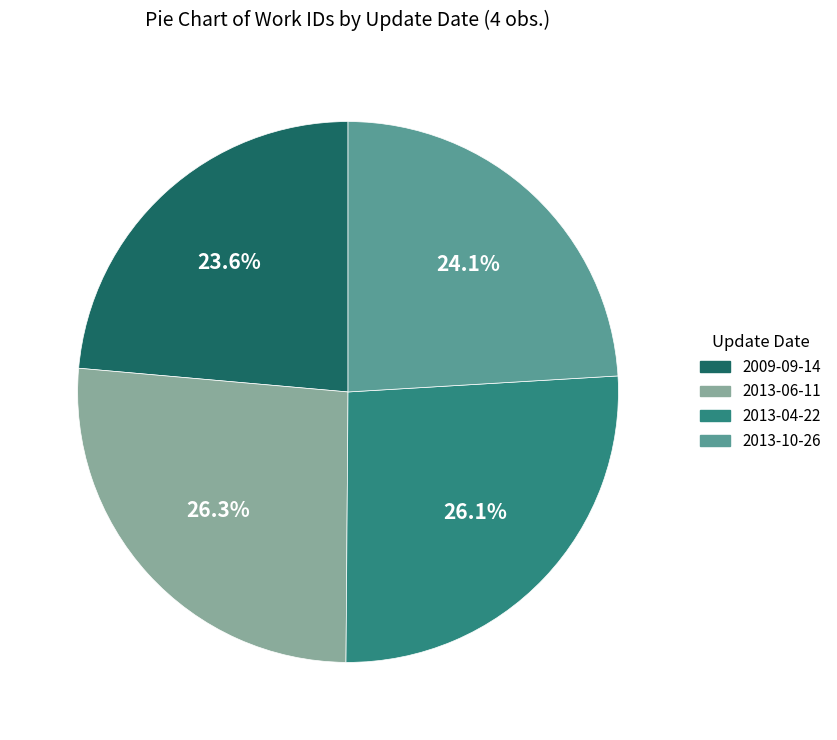

Is there any slice that represents more than half of the pie?

No